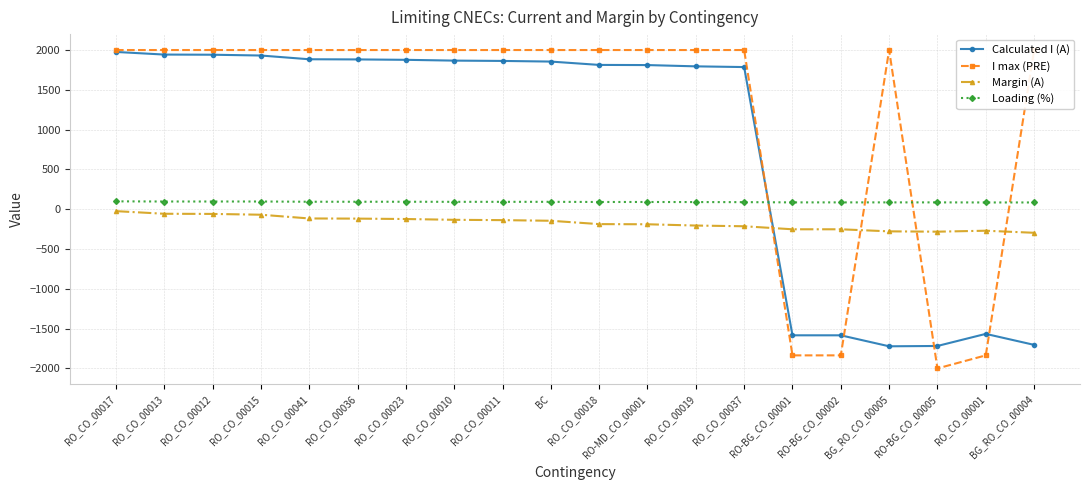

True or false: Margin (A) has more than 1 interior local peaks.

False